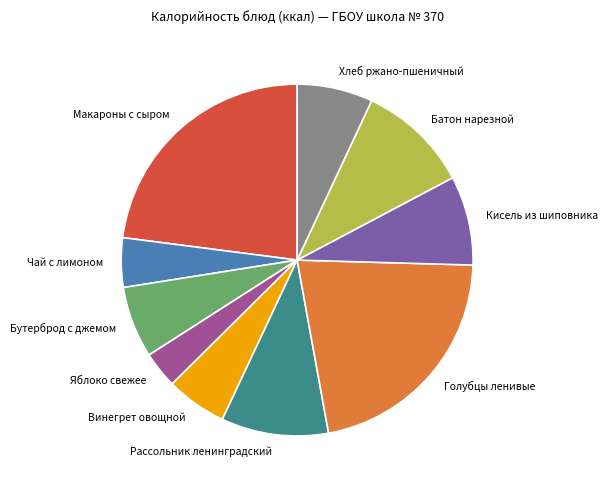

True or false: Рассольник ленинградский accounts for 20% of the total.

False